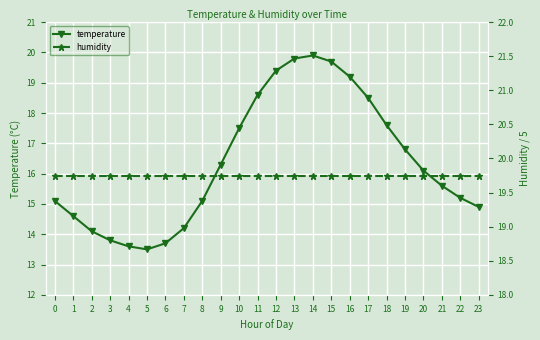

What is the sum of all humidity values?

473.8